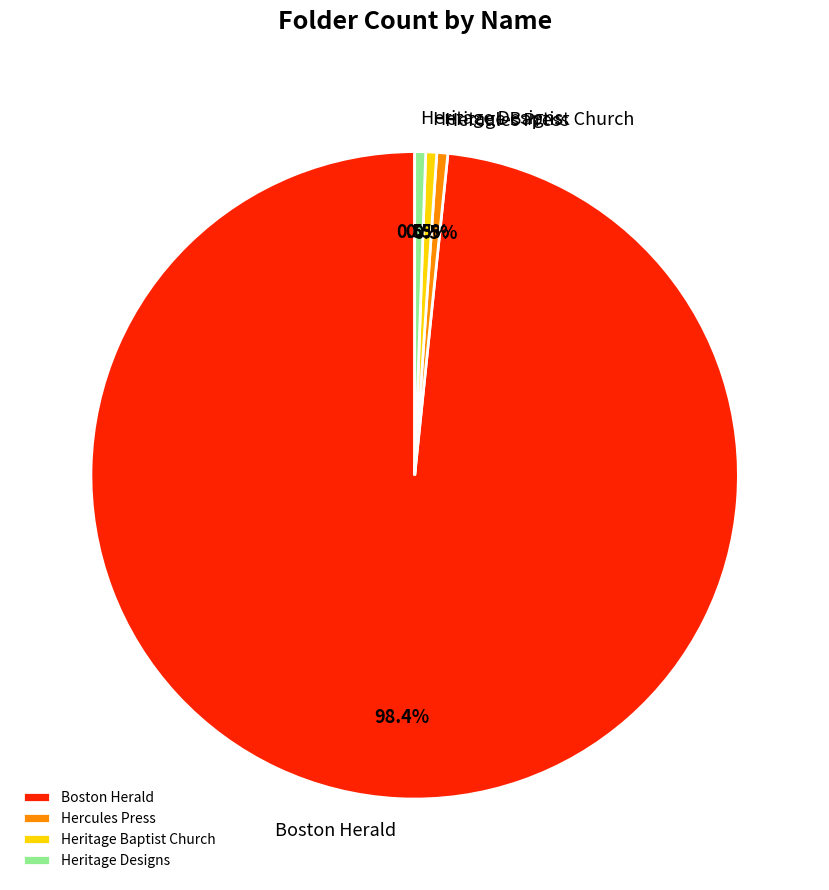

The Boston Herald slice represents 88% of the pie. True or false?

False